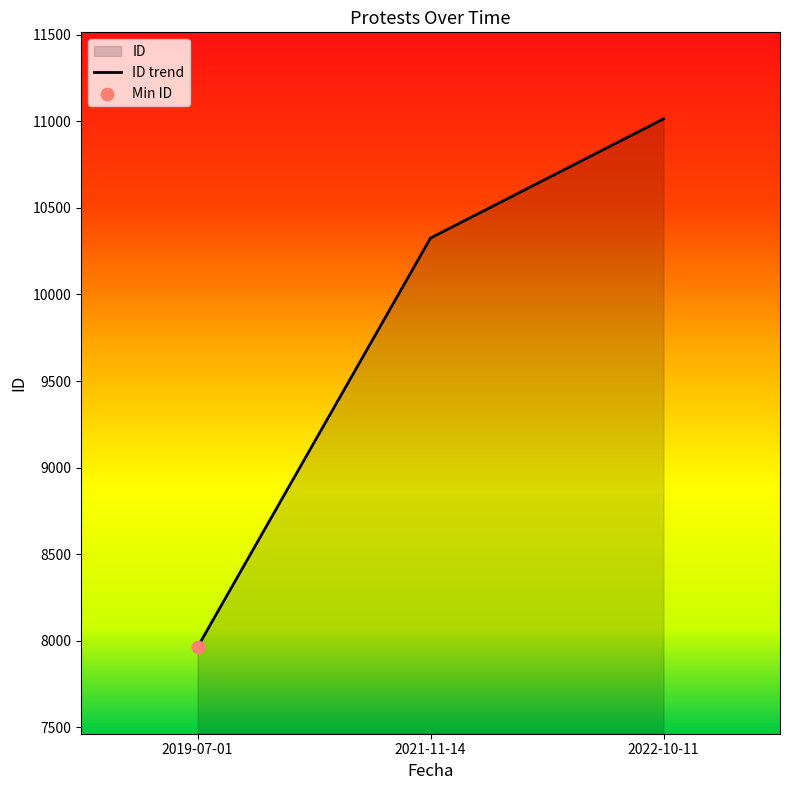

Approximately how many times larger is the value at 2019-07-01 compared to 2021-11-14?

0.8